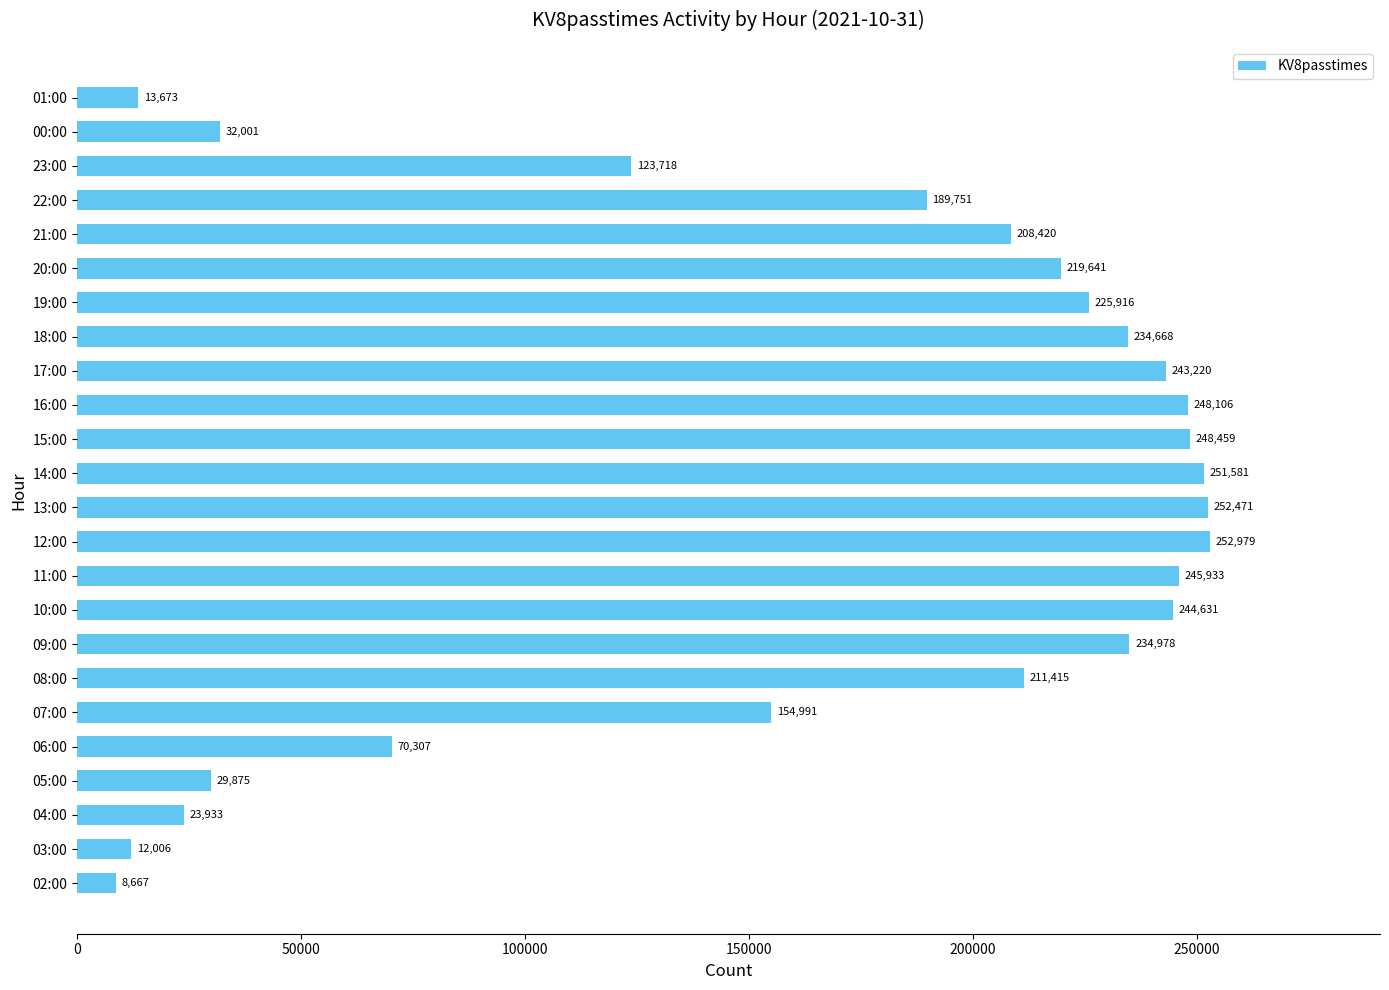

Reading bottom to top, extract all data points from this chart.

8667	12006	23933	29875	70307	154991	211415	234978	244631	245933	252979	252471	251581	248459	248106	243220	234668	225916	219641	208420	189751	123718	32001	13673